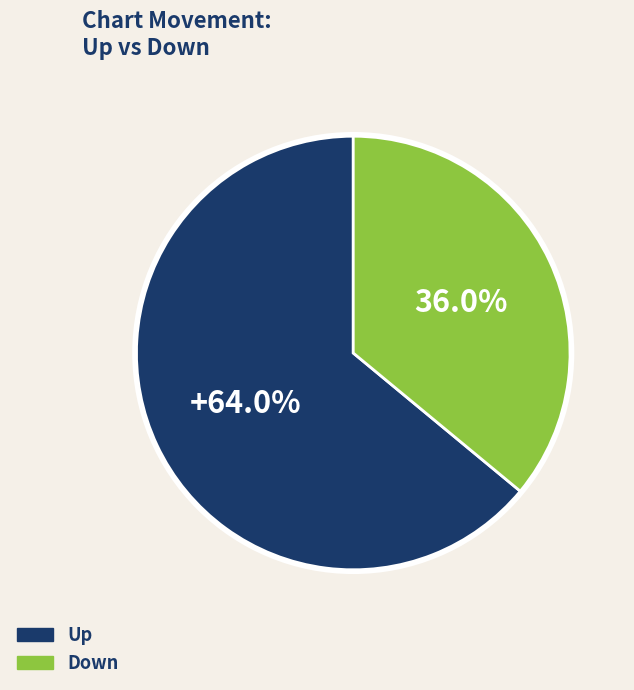

Is there any slice that represents more than half of the pie?

Yes